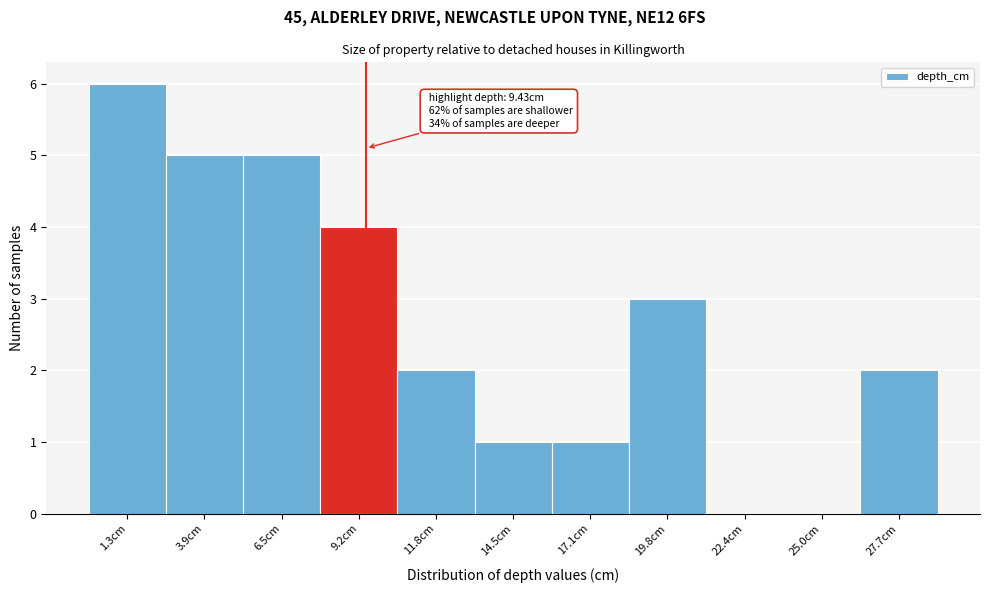

Which range on the x-axis has the tallest bar?

0.0 to 2.5